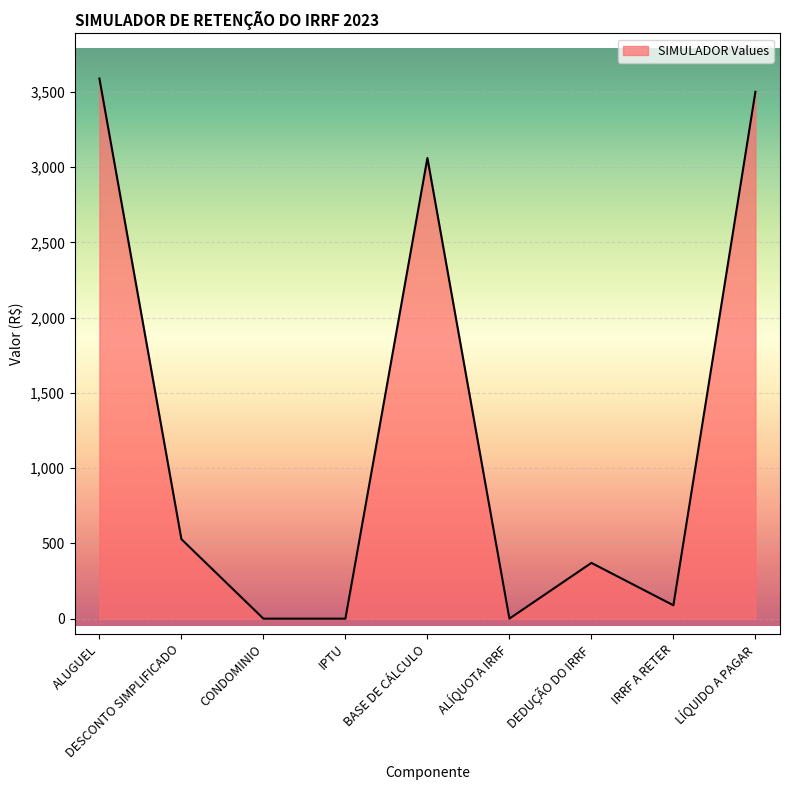

Read the value at IRRF A RETER.

88.7